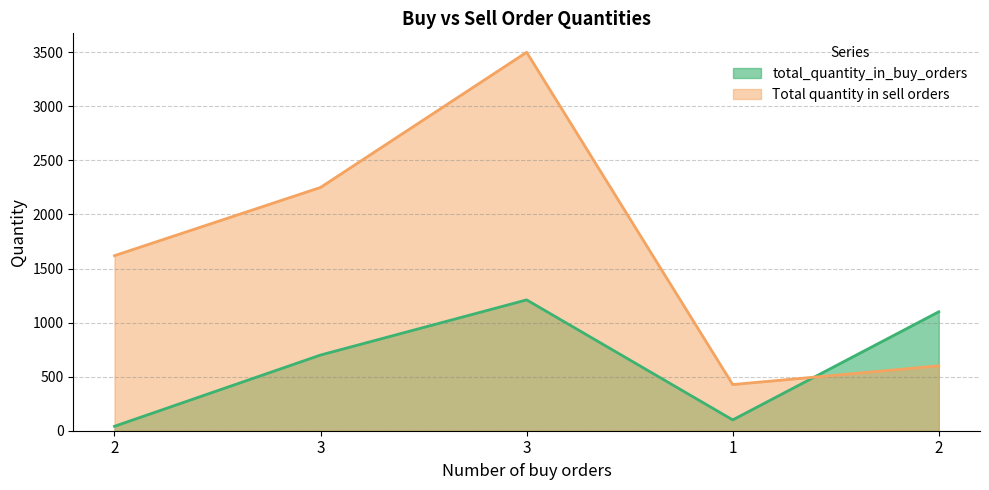

Which has a higher value, 2 or 1?

2